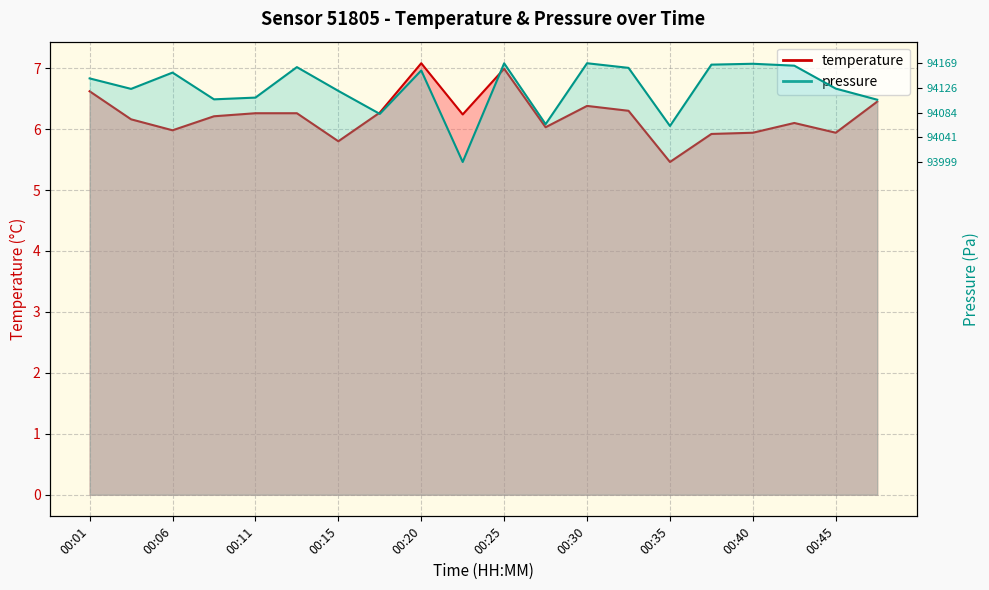

Which series changed the most between 00:42 and 00:45?

pressure_scaled